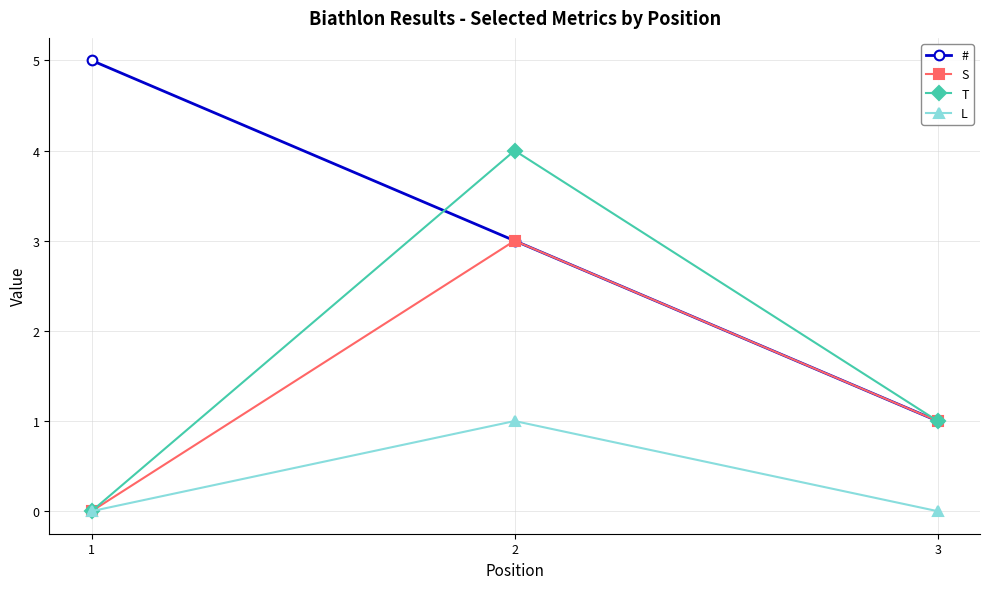

What is the spread (max minus min) of values at 2?

3